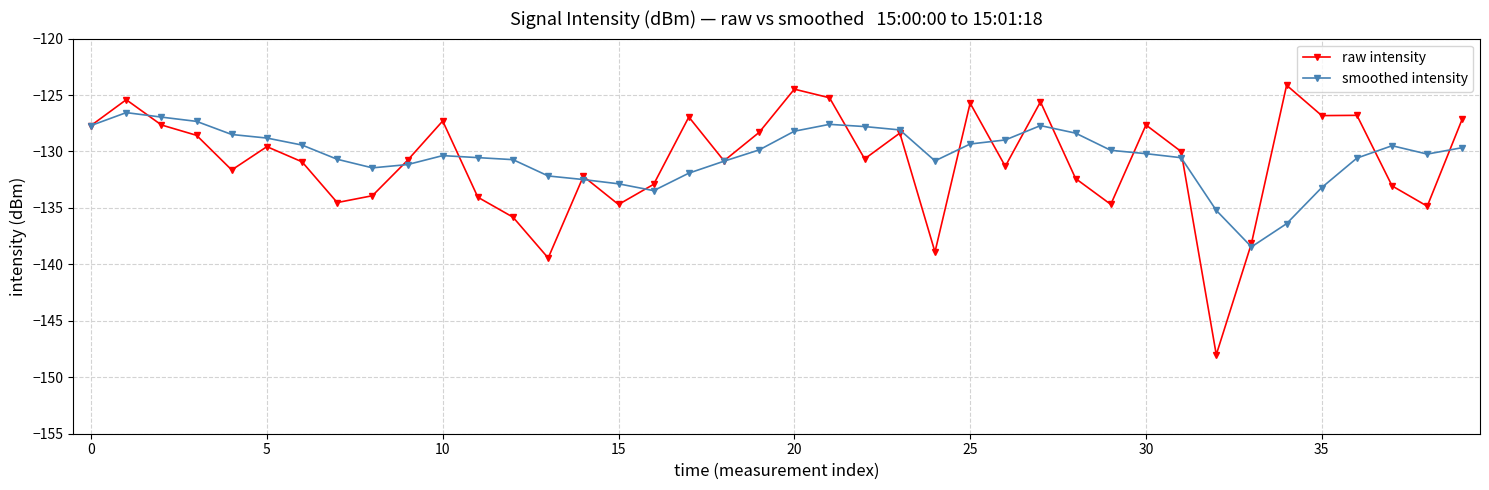

What is the value of the smoothed intensity point at the 31st from the left?

-130.2